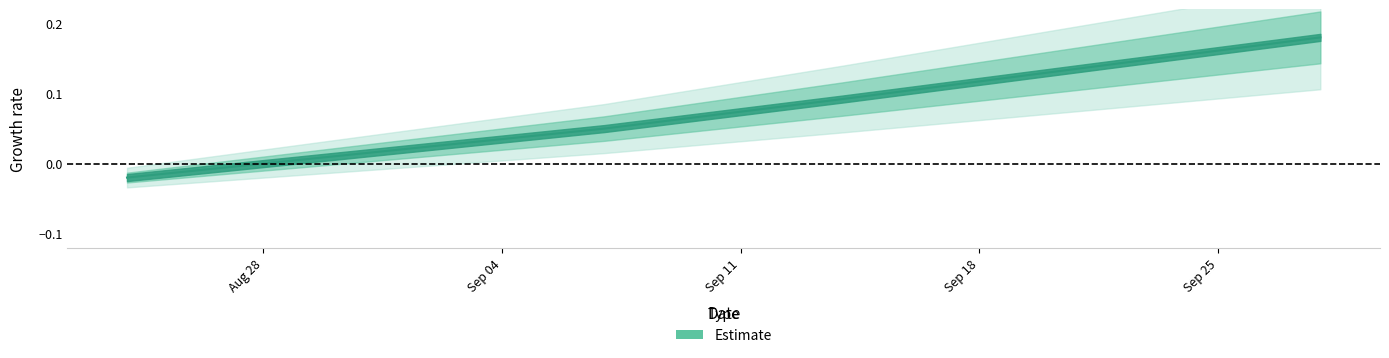

What is the value of the 4th point from the left?

0.2